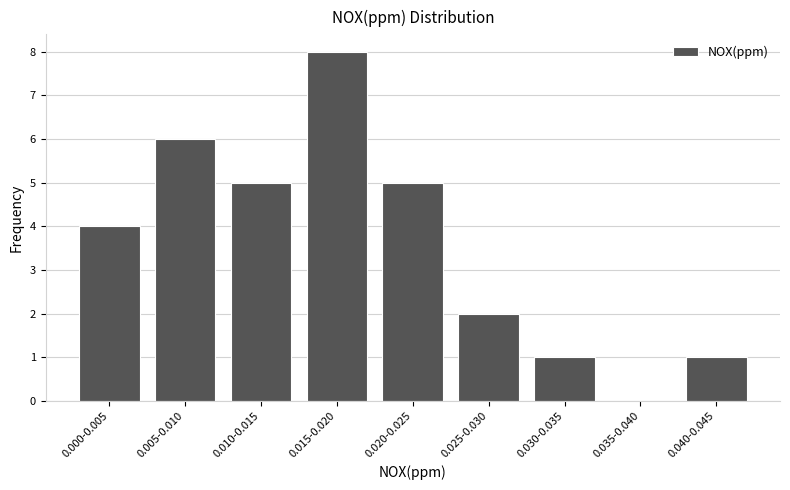

Reading left to right, extract all data points from this chart.

0.000-0.005=4	0.005-0.010=6	0.010-0.015=5	0.015-0.020=8	0.020-0.025=5	0.025-0.030=2	0.030-0.035=1	0.035-0.040=0	0.040-0.045=1